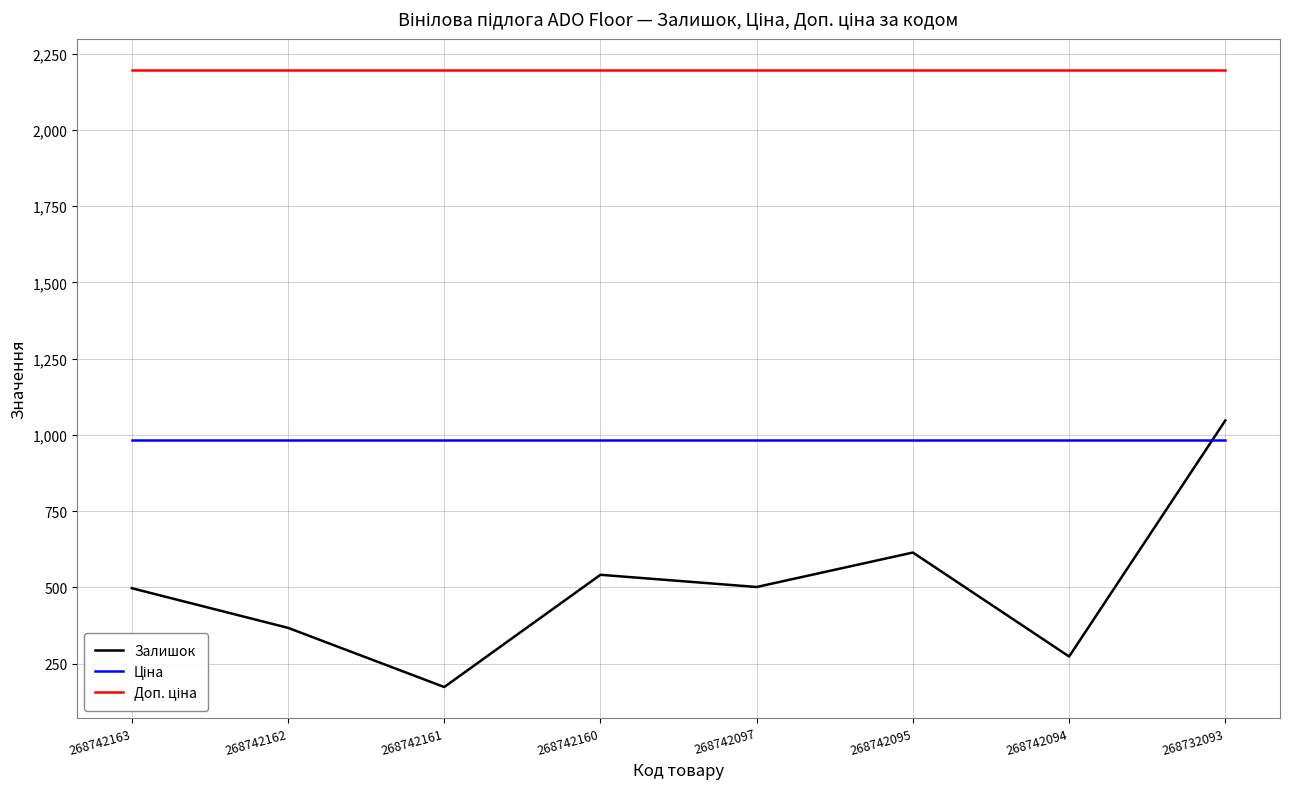

Is it true that Залишок equals 280.3 at 268742097?

False